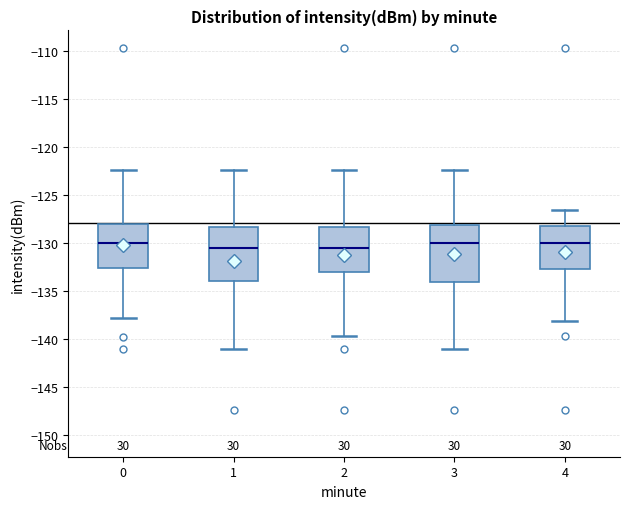

Reading left to right, transcribe this box plot: for each box, give where its median line is, the range the box spans, and where its two whiskers end, as read against the y-axis. The values are not printed on the chart, so give them approximately, as read against the axis.

0: median -130.0, box -132.5 to -128.0, whiskers -138.0 to -122.5
1: median -130.5, box -134.0 to -128.5, whiskers -141.0 to -122.5
2: median -130.5, box -133.0 to -128.5, whiskers -139.5 to -122.5
3: median -130.0, box -134.0 to -128.0, whiskers -141.0 to -122.5
4: median -130.0, box -132.5 to -128.0, whiskers -138.0 to -126.5